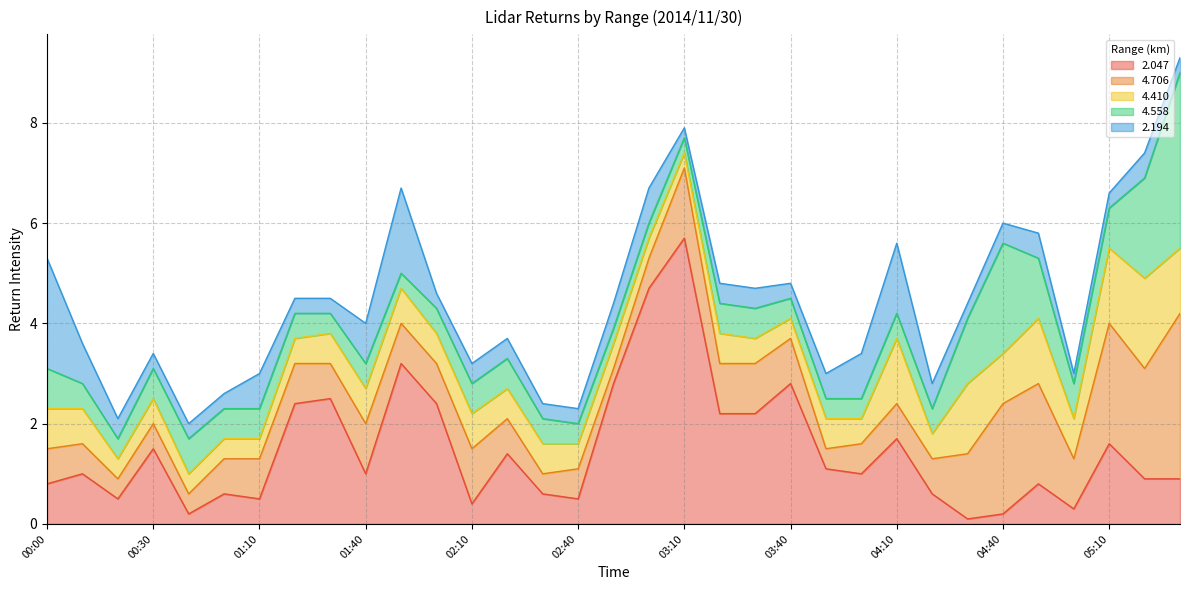

In 4.706, how many points are lower than both neighbors (excluding endpoints)?

8